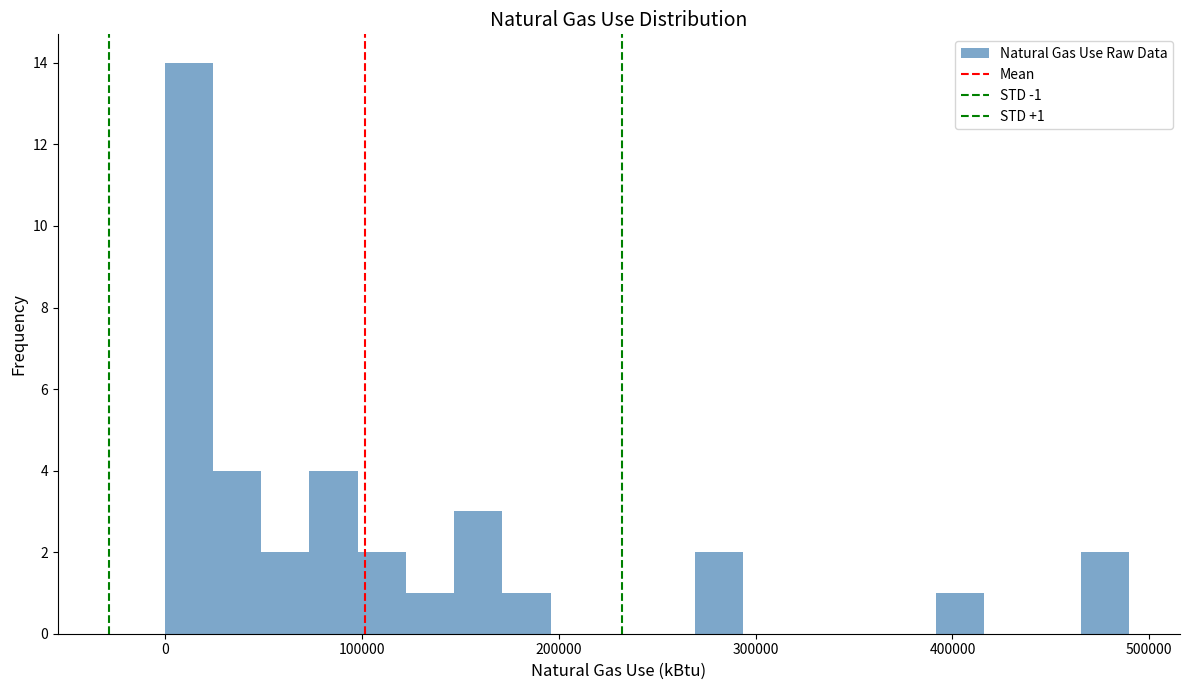

Around what value on the x-axis is the tallest bar? Give the approximate position of its centre, as read against the axis.

10000